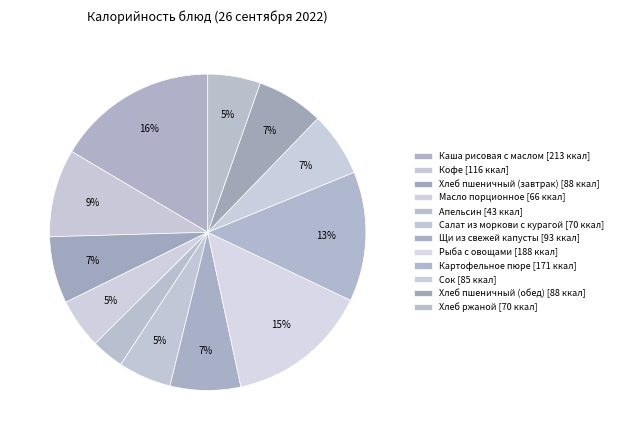

Which has a higher value, Сок or Кофе?

Кофе